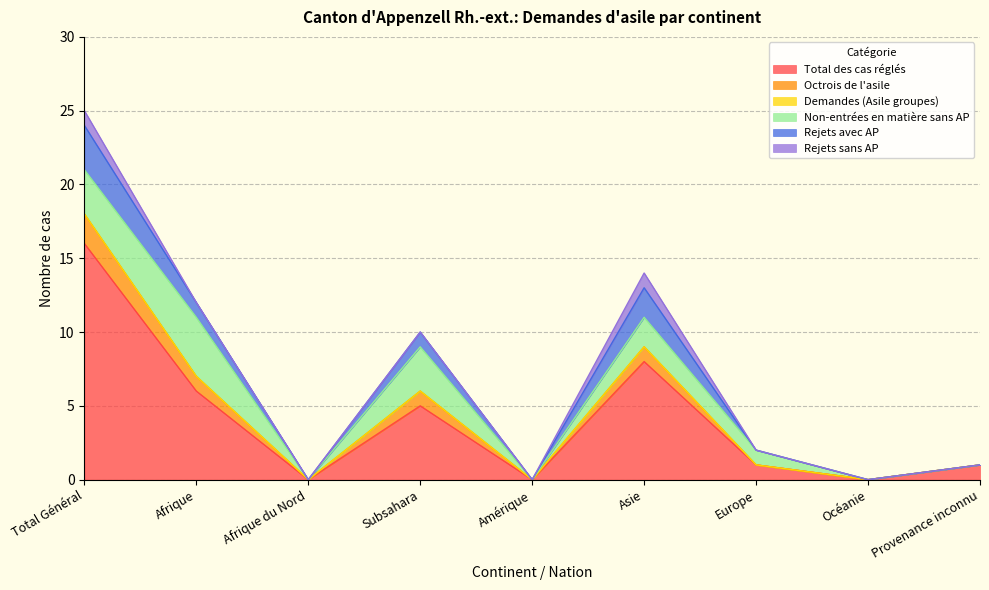

How many values in the Rejets avec AP series exceed 1?

4